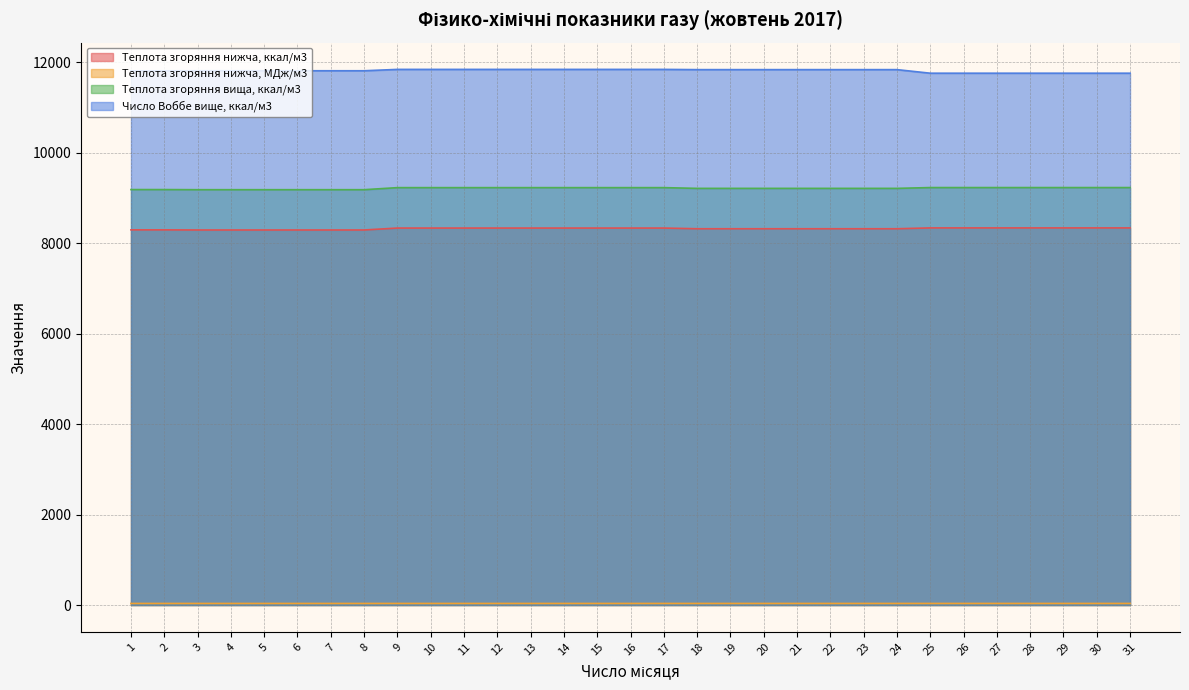

Rank the categories by Теплота згоряння нижча, МДж/м3 value from lowest to highest.

3, 4, 5, 6, 7, 8, 1, 2, 18, 19, 20, 21, 22, 23, 24, 9, 10, 11, 12, 13, 14, 15, 16, 17, 25, 26, 27, 28, 29, 30, 31